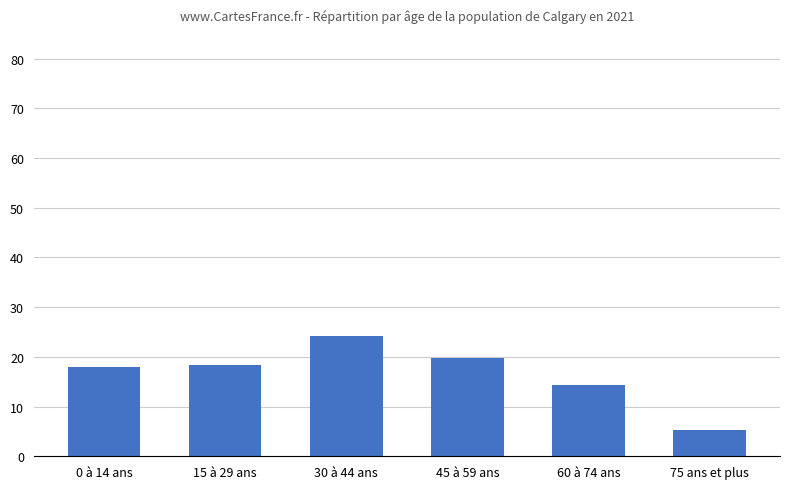

Count the number of data series in this chart.

1